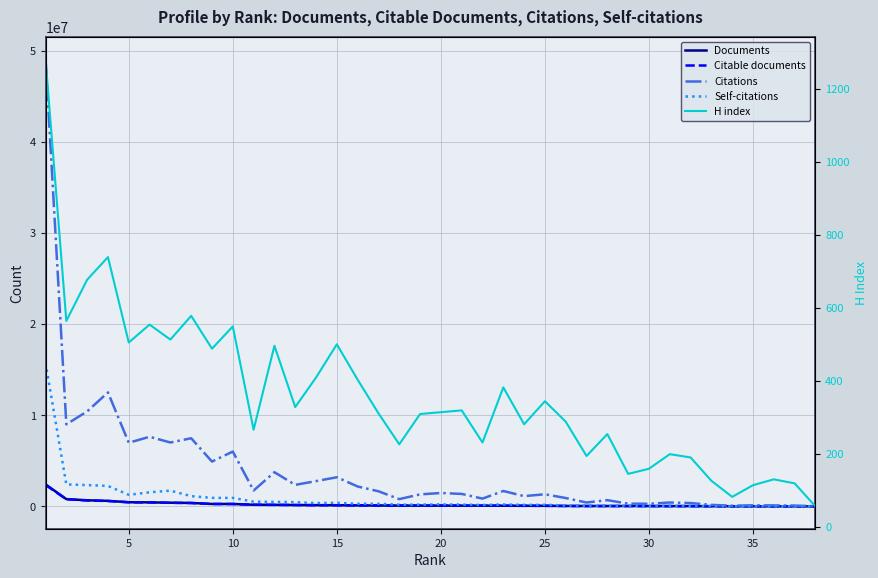

What is the difference between the maximum and minimum values in the H index series?

1226